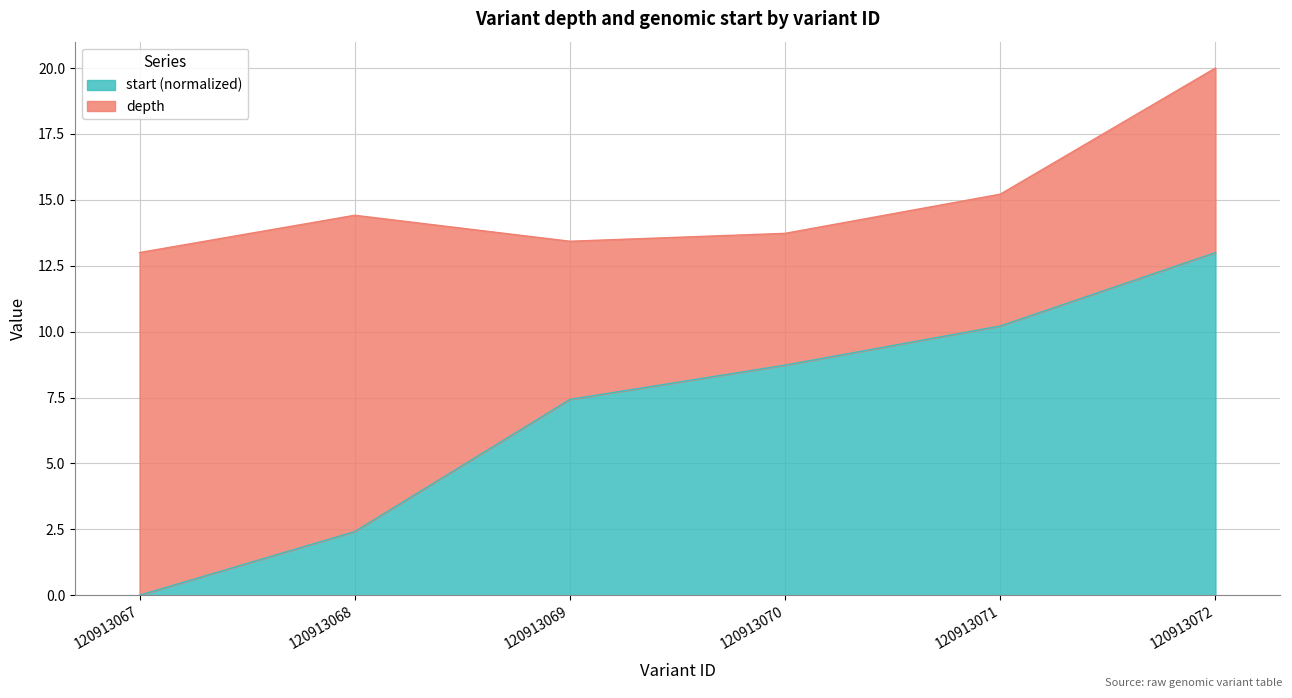

Rank the categories by value from highest to lowest.

120913072, 120913071, 120913070, 120913069, 120913068, 120913067